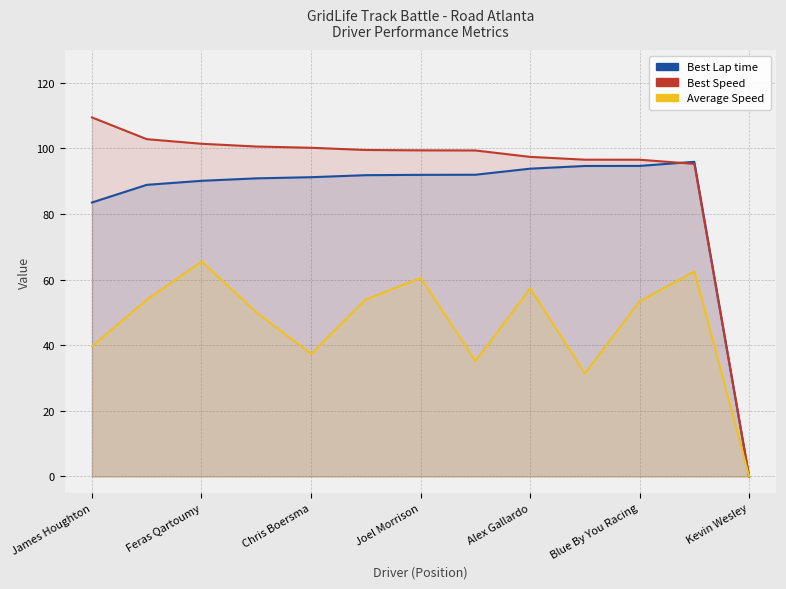

True or false: Best Lap time and Best Speed cross at least once.

True